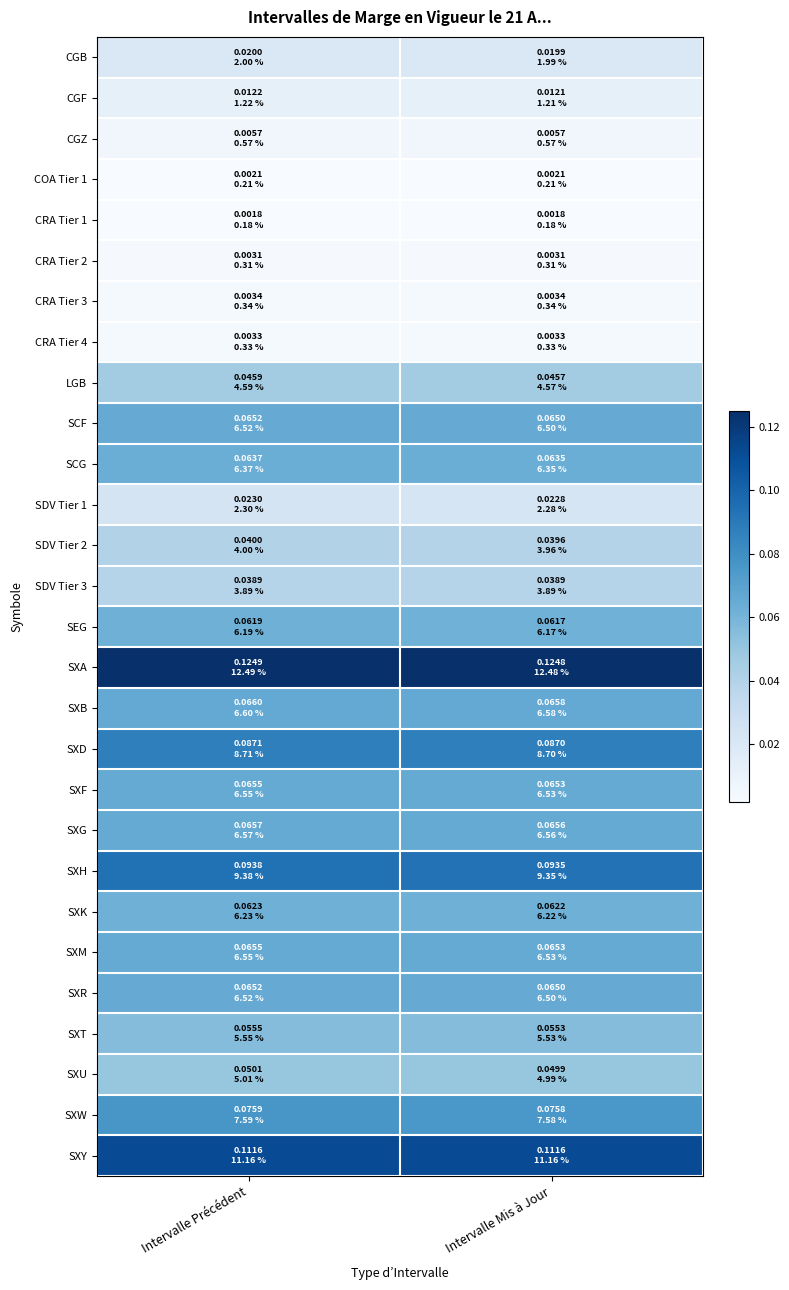

Reading left to right, extract all data points from this chart.

CGB: Intervalle Précédent=0.0	Intervalle Mis à Jour=0.0
CGF: Intervalle Précédent=0.0	Intervalle Mis à Jour=0.0
CGZ: Intervalle Précédent=0.0	Intervalle Mis à Jour=0.0
COA Tier 1: Intervalle Précédent=0.0	Intervalle Mis à Jour=0.0
CRA Tier 1: Intervalle Précédent=0.0	Intervalle Mis à Jour=0.0
CRA Tier 2: Intervalle Précédent=0.0	Intervalle Mis à Jour=0.0
CRA Tier 3: Intervalle Précédent=0.0	Intervalle Mis à Jour=0.0
CRA Tier 4: Intervalle Précédent=0.0	Intervalle Mis à Jour=0.0
LGB: Intervalle Précédent=0.0	Intervalle Mis à Jour=0.0
SCF: Intervalle Précédent=0.1	Intervalle Mis à Jour=0.1
SCG: Intervalle Précédent=0.1	Intervalle Mis à Jour=0.1
SDV Tier 1: Intervalle Précédent=0.0	Intervalle Mis à Jour=0.0
SDV Tier 2: Intervalle Précédent=0.0	Intervalle Mis à Jour=0.0
SDV Tier 3: Intervalle Précédent=0.0	Intervalle Mis à Jour=0.0
SEG: Intervalle Précédent=0.1	Intervalle Mis à Jour=0.1
SXA: Intervalle Précédent=0.1	Intervalle Mis à Jour=0.1
SXB: Intervalle Précédent=0.1	Intervalle Mis à Jour=0.1
SXD: Intervalle Précédent=0.1	Intervalle Mis à Jour=0.1
SXF: Intervalle Précédent=0.1	Intervalle Mis à Jour=0.1
SXG: Intervalle Précédent=0.1	Intervalle Mis à Jour=0.1
SXH: Intervalle Précédent=0.1	Intervalle Mis à Jour=0.1
SXK: Intervalle Précédent=0.1	Intervalle Mis à Jour=0.1
SXM: Intervalle Précédent=0.1	Intervalle Mis à Jour=0.1
SXR: Intervalle Précédent=0.1	Intervalle Mis à Jour=0.1
SXT: Intervalle Précédent=0.1	Intervalle Mis à Jour=0.1
SXU: Intervalle Précédent=0.1	Intervalle Mis à Jour=0.0
SXW: Intervalle Précédent=0.1	Intervalle Mis à Jour=0.1
SXY: Intervalle Précédent=0.1	Intervalle Mis à Jour=0.1